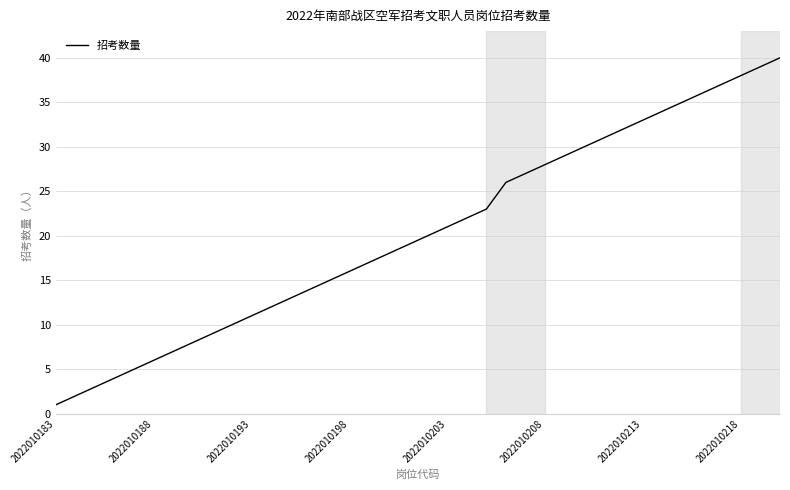

What is the maximum value shown in the chart?

40